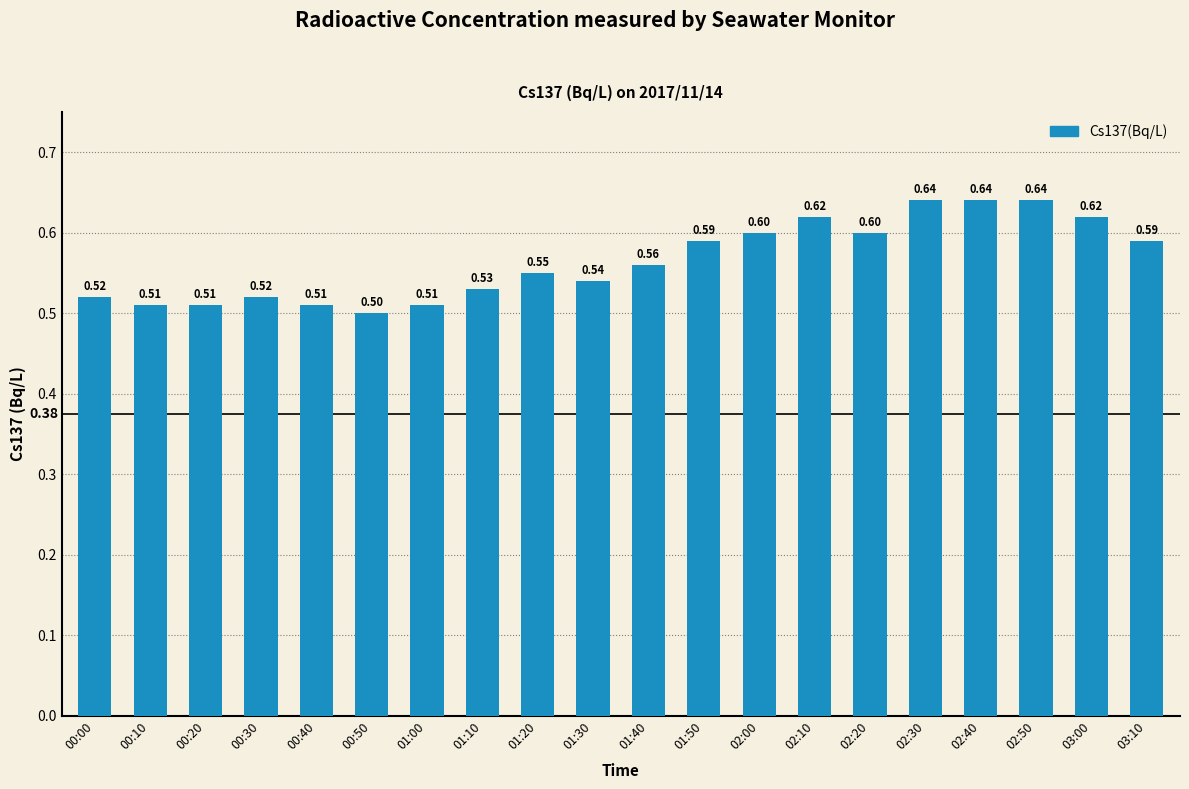

Where is the data nearest to the value 0?

00:50